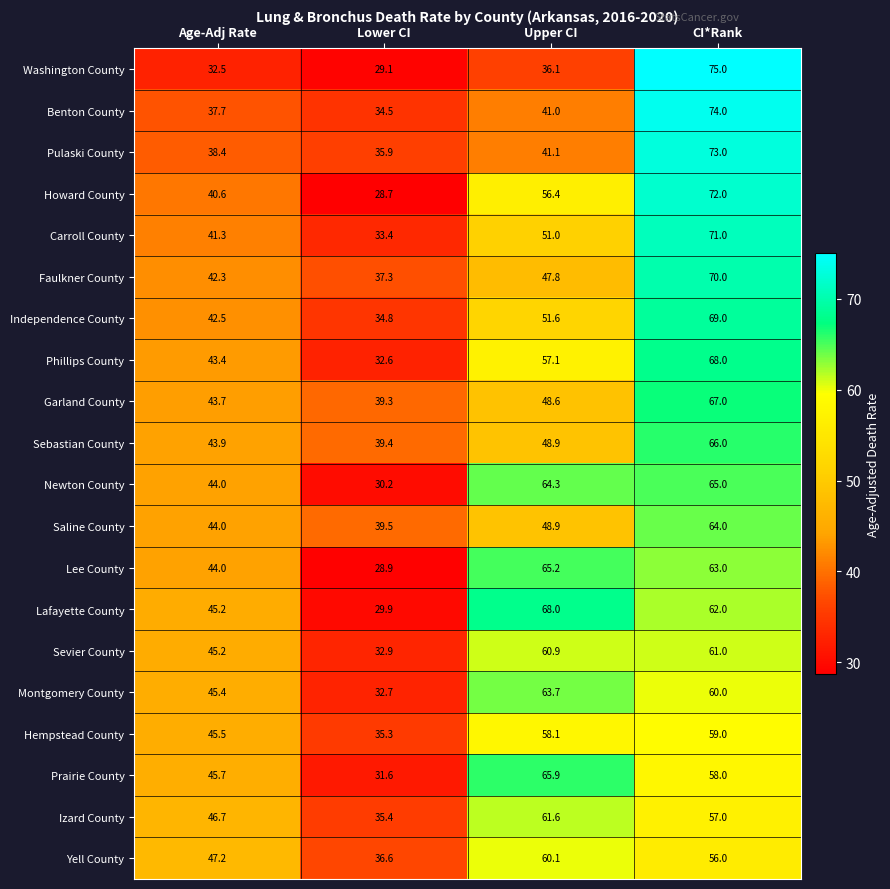

Which series has the largest total across all categories?

Lafayette County